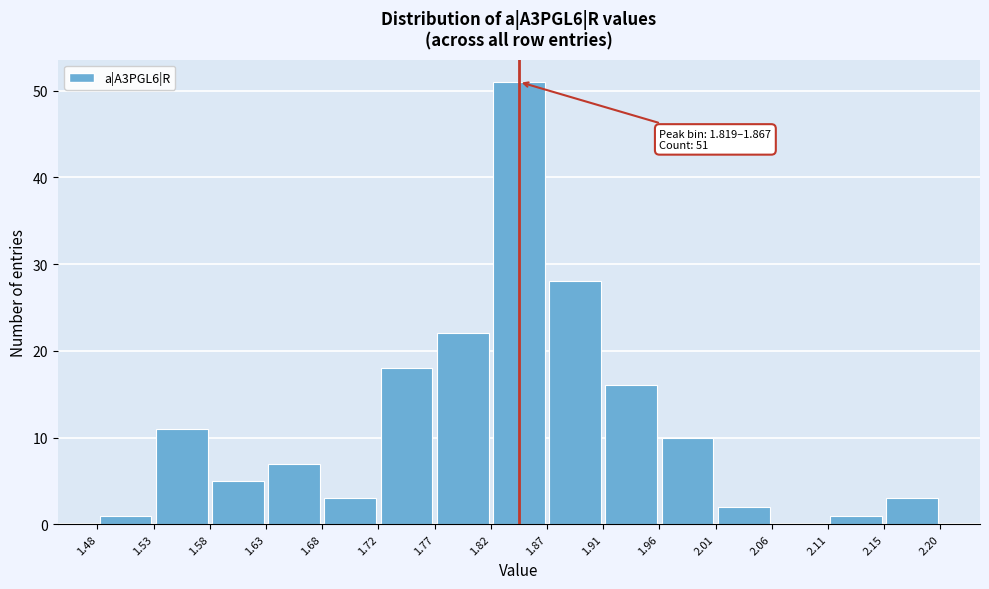

Which range on the x-axis has the tallest bar?

1.82 to 1.87